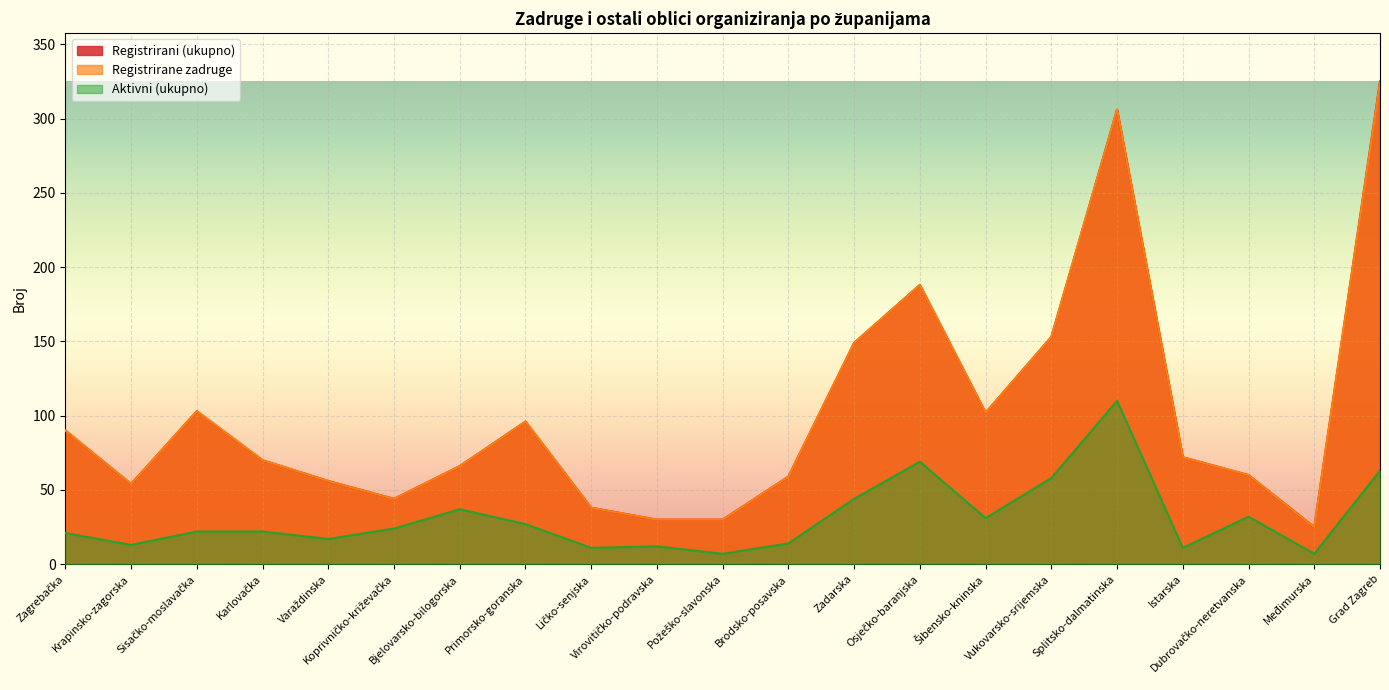

At Vukovarsko-srijemska, list the series in order from smallest to largest.

Aktivni (ukupno), Registrirani (ukupno), Registrirane zadruge